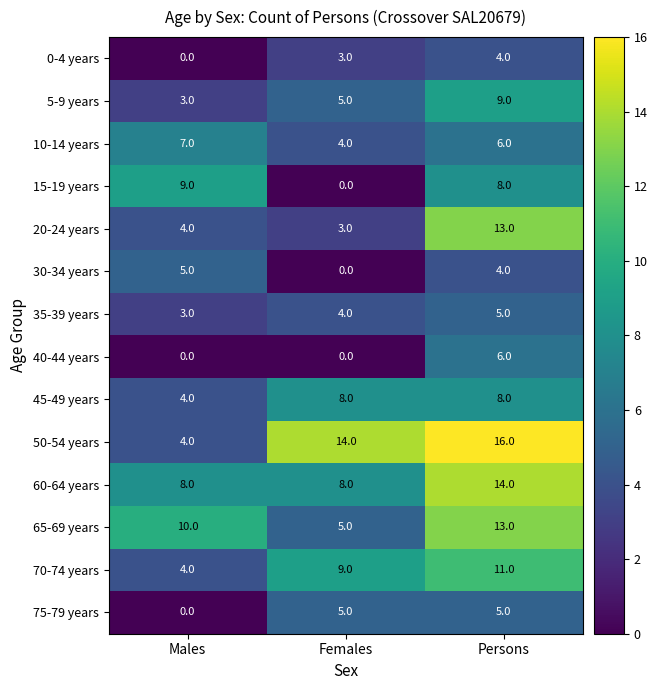

How many 40-44 years values are between 0 and 6?

3